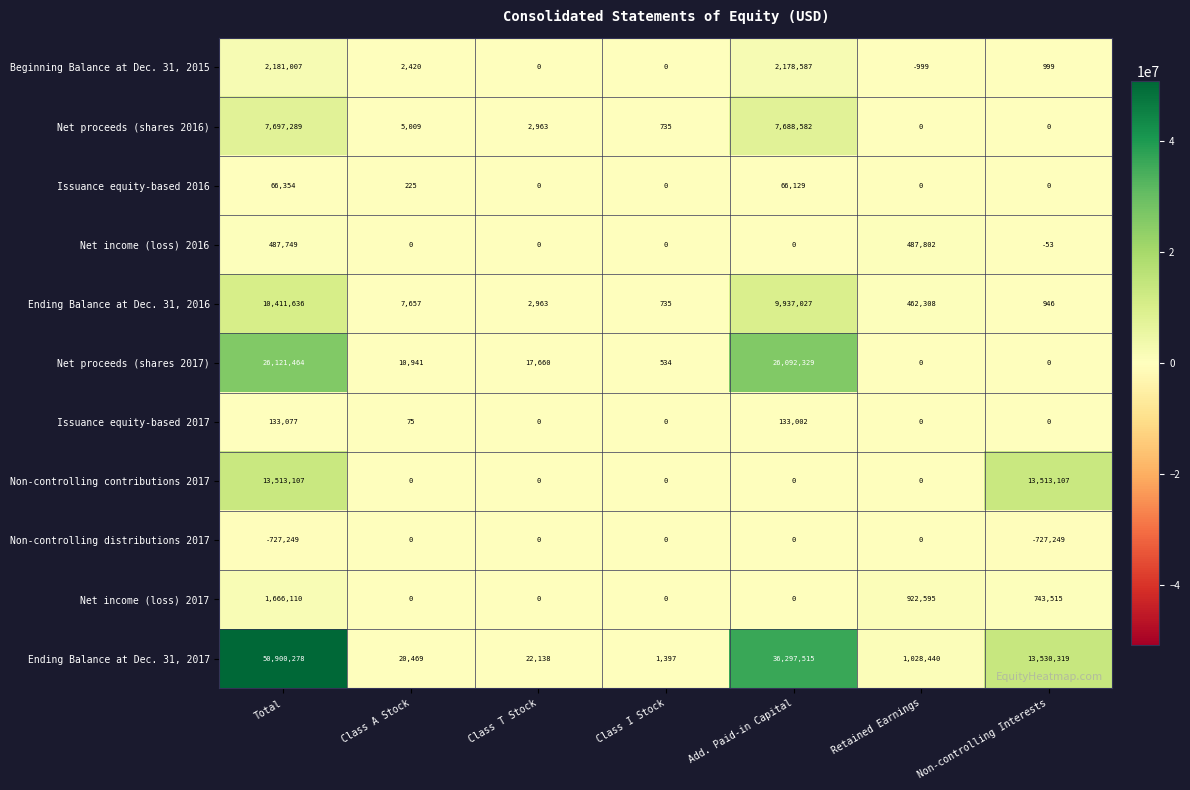

What is the average value of the Net income (loss) 2017 series?

476031